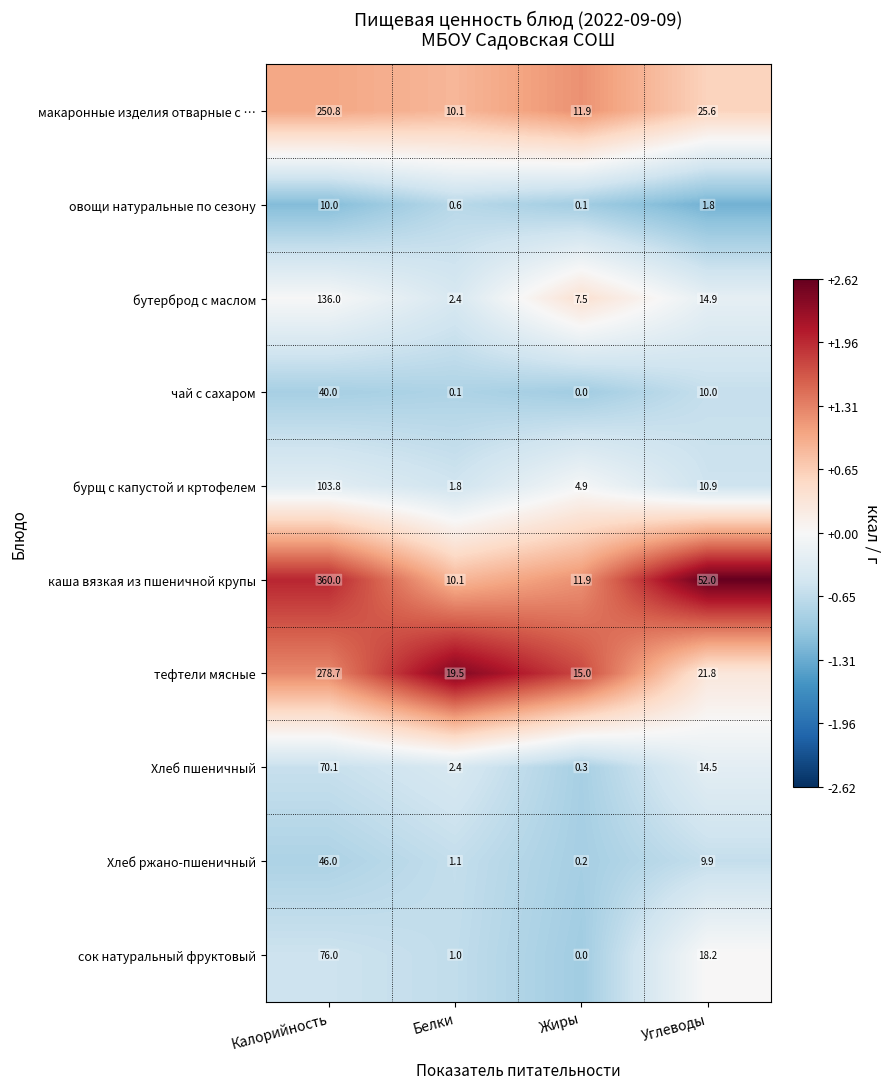

The value of Хлеб ржано-пшеничный at Калорийность is 46.0. True or false?

True